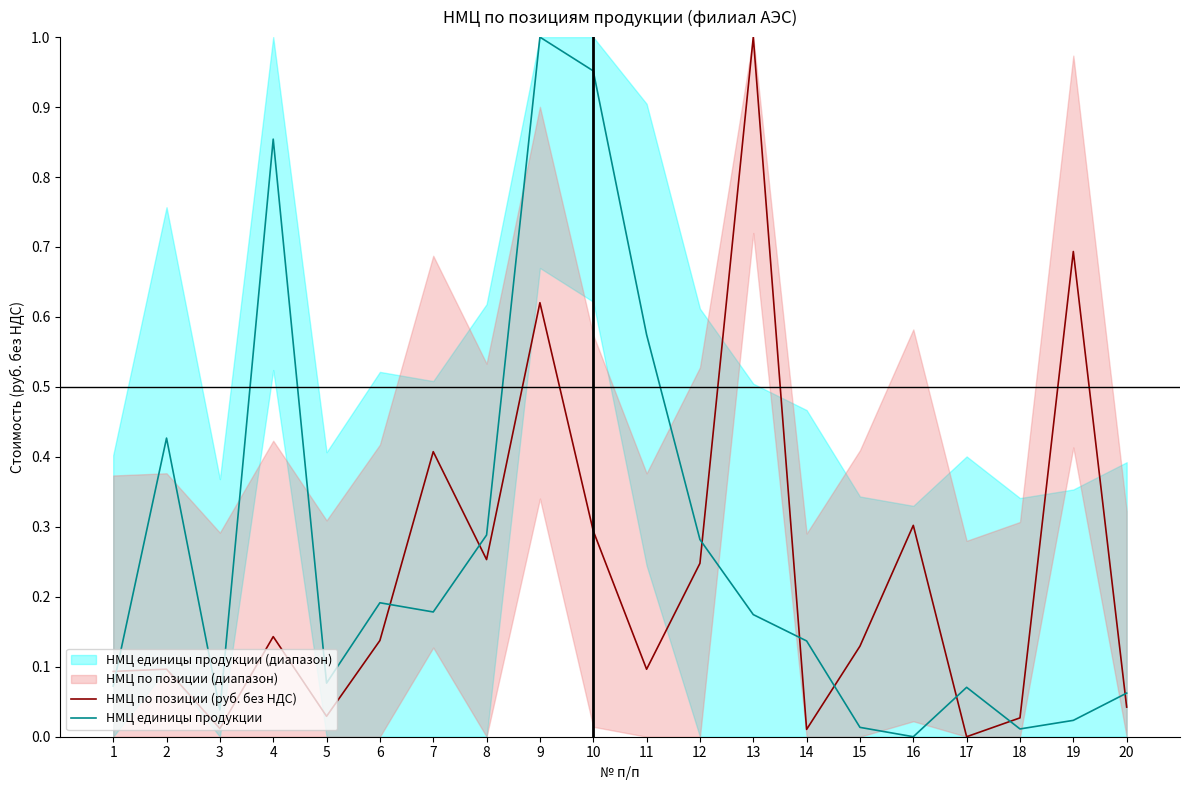

What is the value of the НМЦ единицы продукции point at the 6th from the left?

0.2